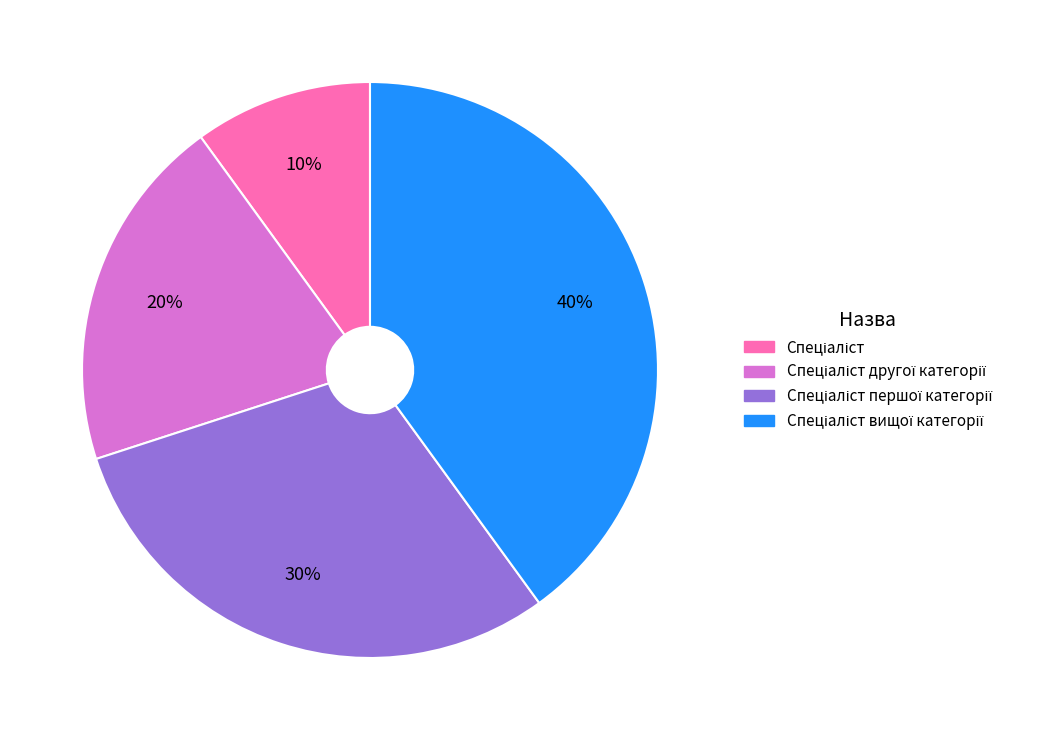

To the nearest percent, what is the average slice percentage?

25%